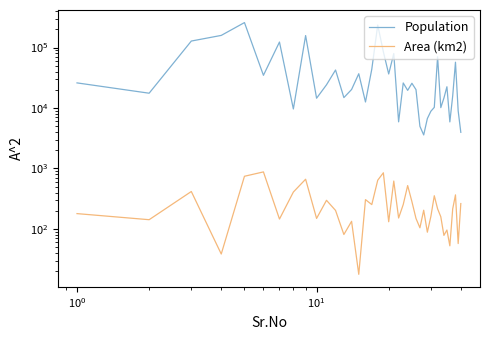

What is the sum of all Area (km2) values?

11069.8